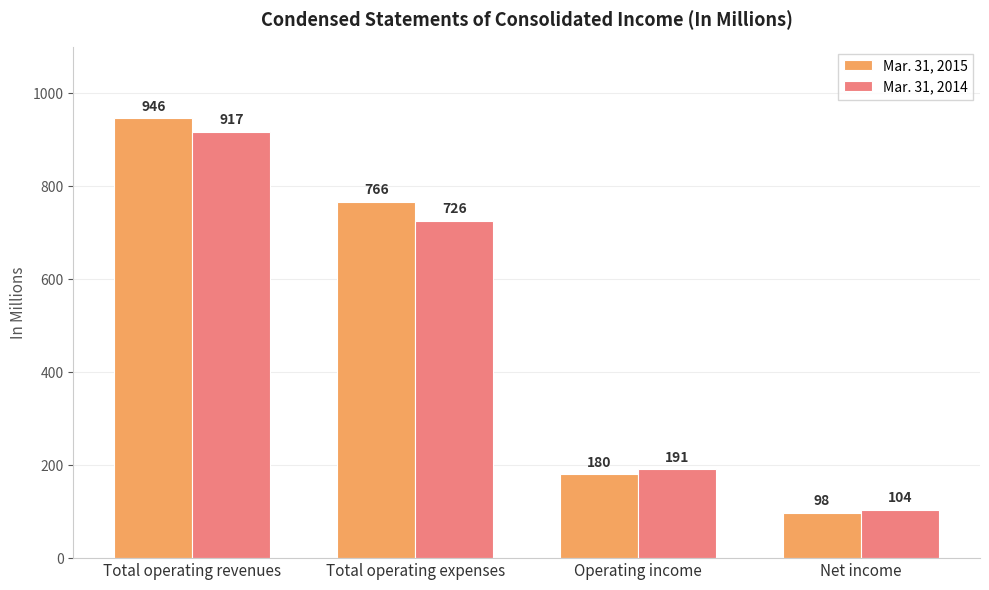

What are all the series names shown in the legend?

Mar. 31, 2015, Mar. 31, 2014